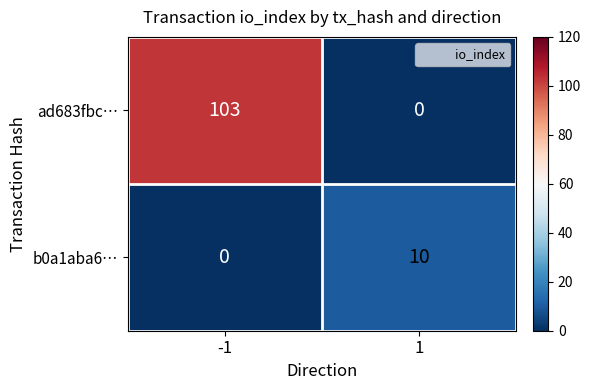

Rank the series by their average value, from lowest to highest.

b0a1aba6…, ad683fbc…